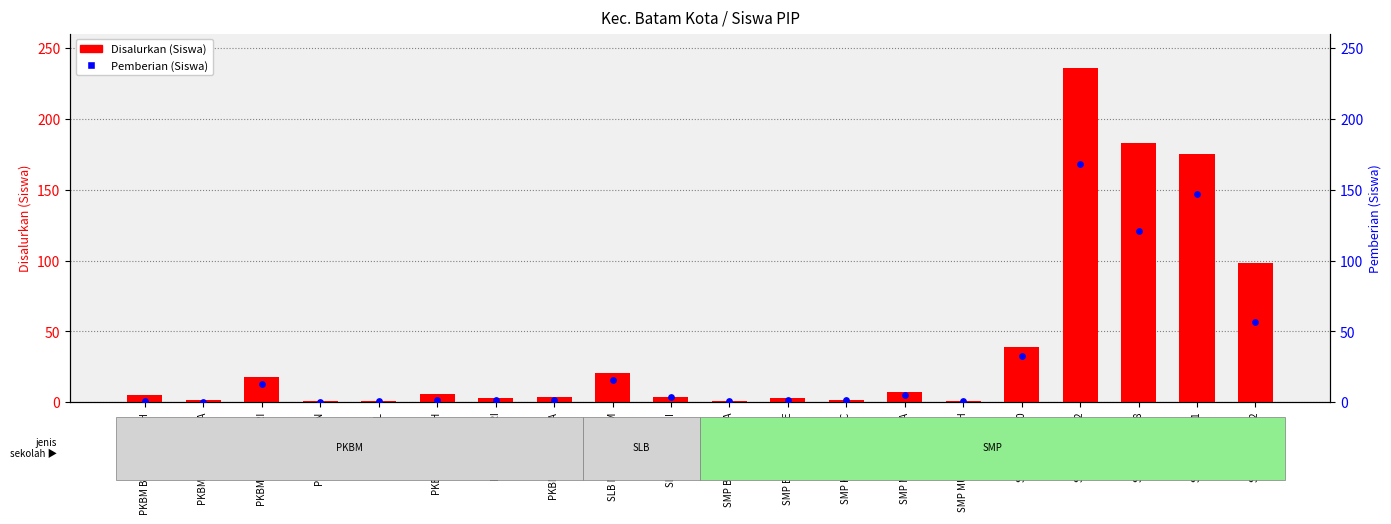

At which category is the sum across all series the highest?

SMP NEGERI 12